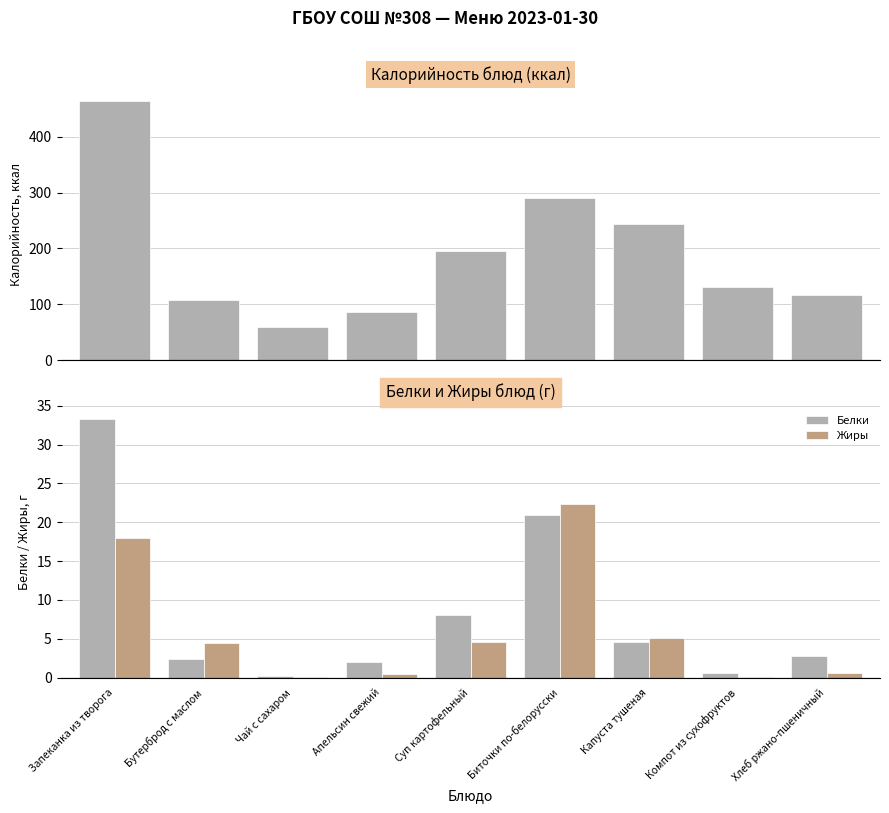

Between Компот из сухофруктов and Капуста тушеная, which is larger?

Капуста тушеная